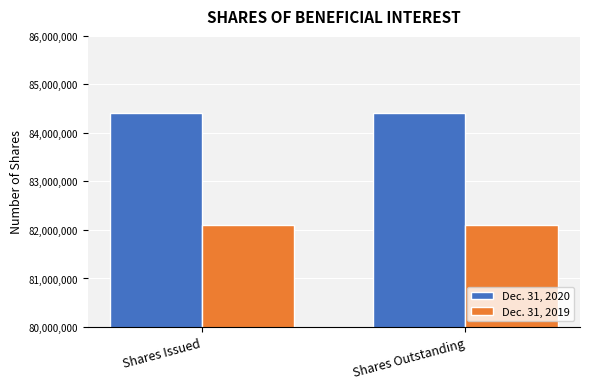

What is the spread (max minus min) of values at Shares Outstanding?

2310000